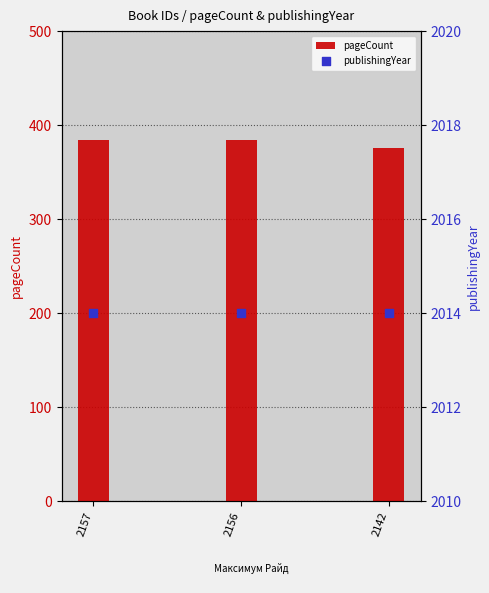

What are all the series names shown in the legend?

pageCount, publishingYear